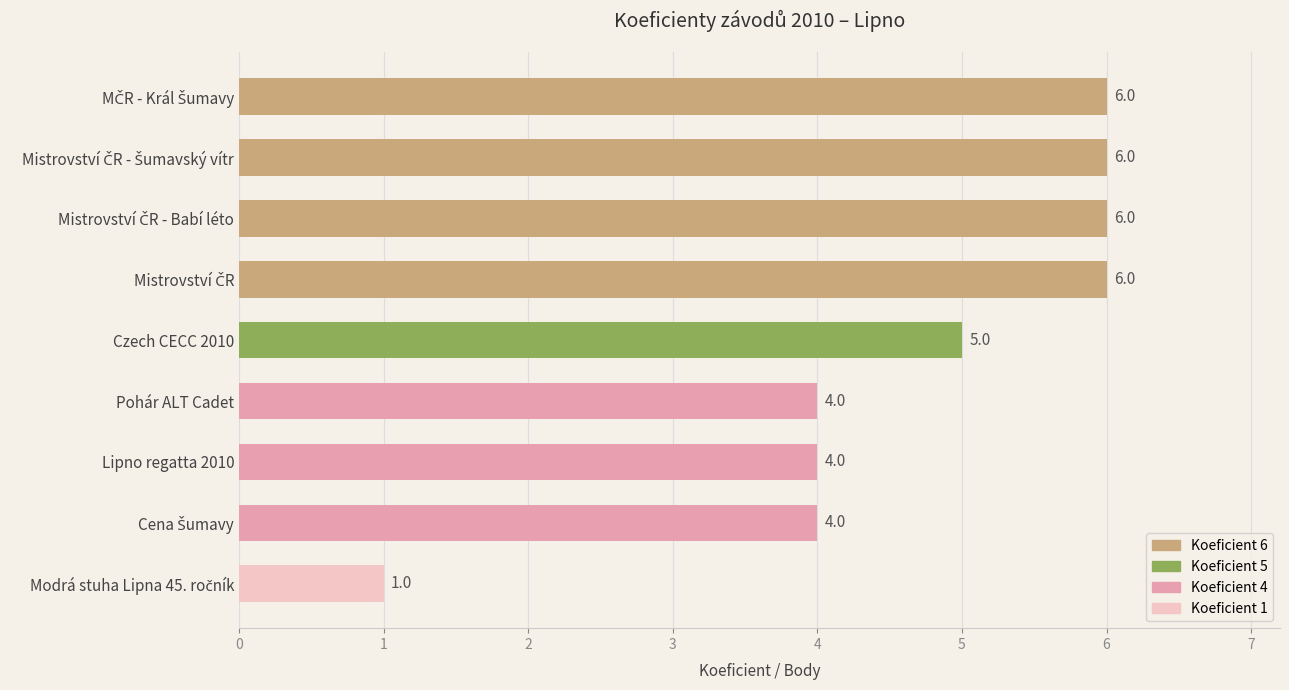

What is the value of the 9th bar from the top?

1